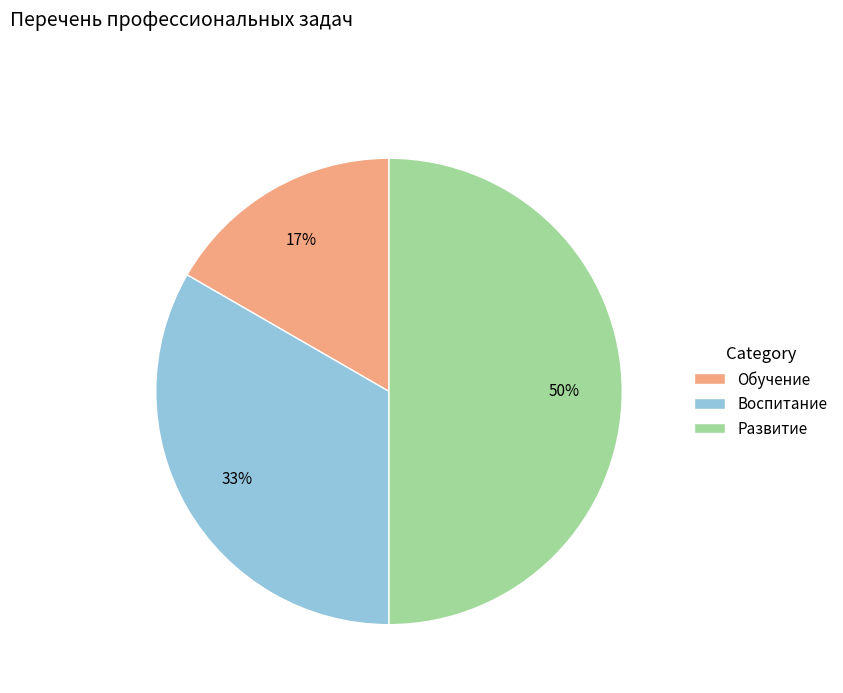

The Воспитание slice represents 33% of the pie. True or false?

True